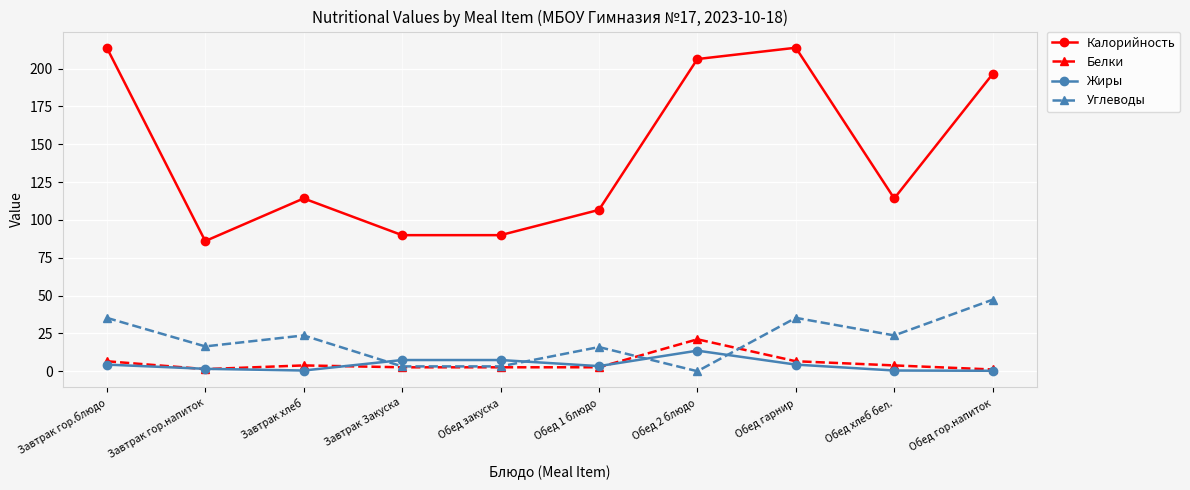

At Обед 2 блюдо, list the series in order from smallest to largest.

Углеводы, Жиры, Белки, Калорийность